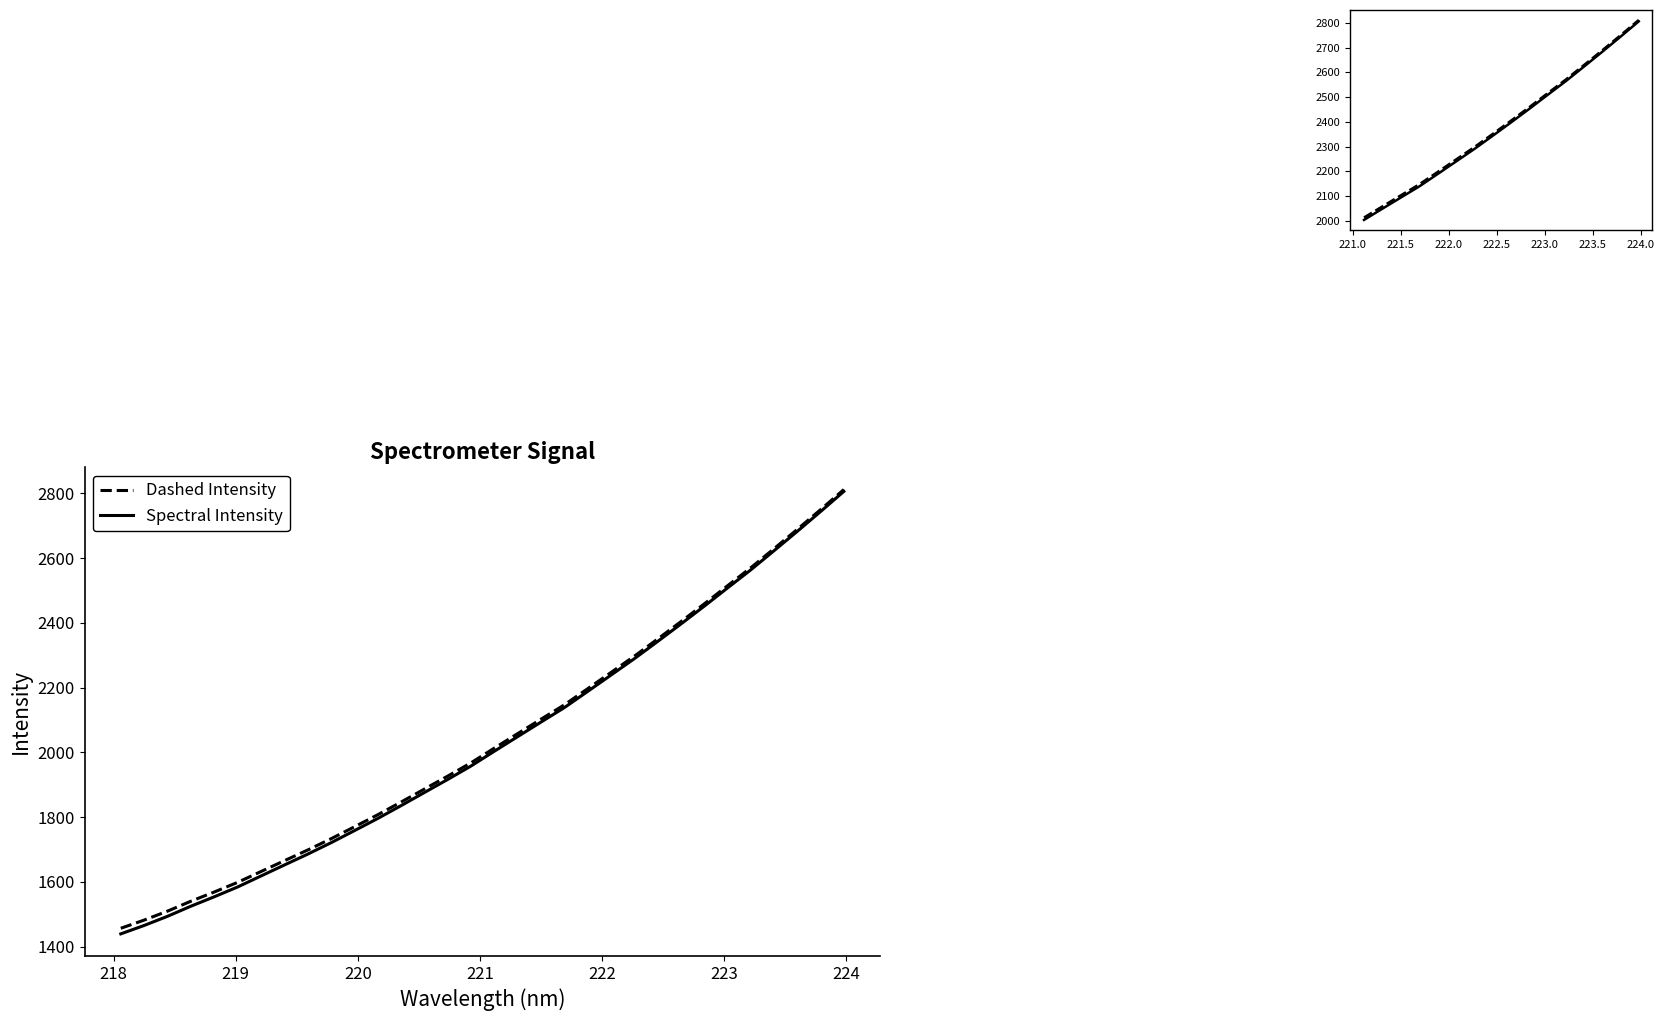

True or false: Dashed Intensity and Spectral Intensity cross at least once.

False